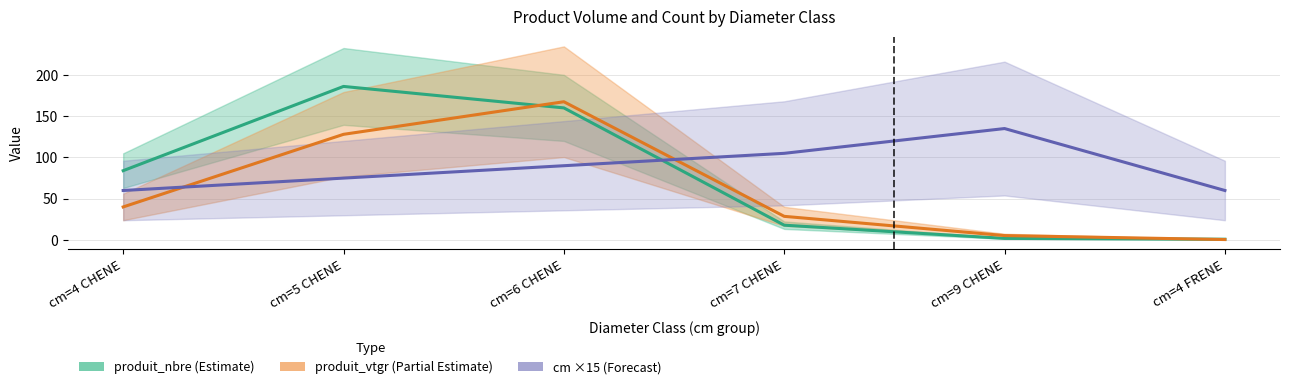

Where do produit_nbre and produit_vtgr first cross each other?

cm=5 CHENE and cm=6 CHENE